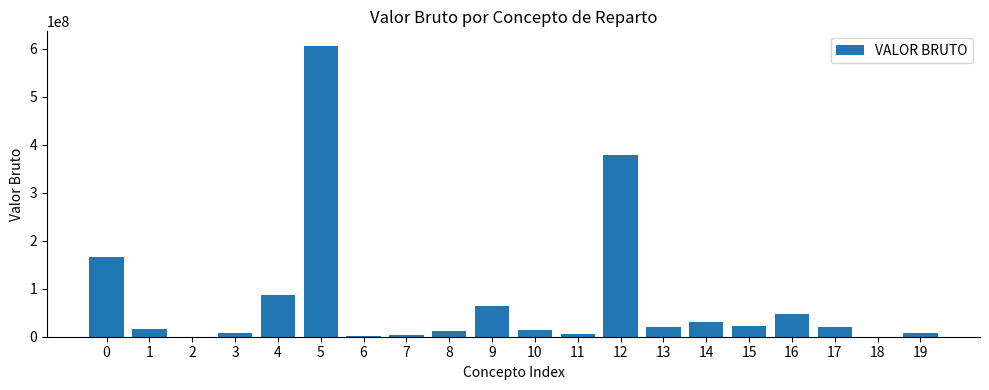

What is the maximum value shown in the chart?

605957726.1